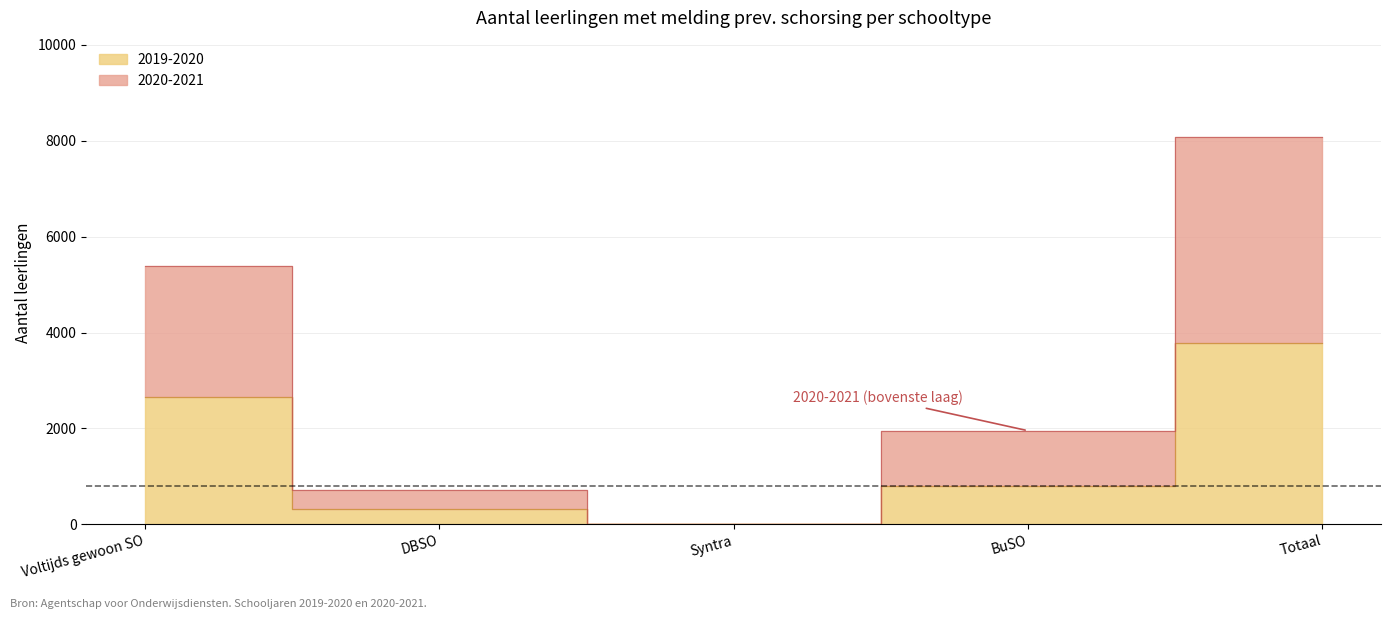

List the labels in order of 2020-2021 value, smallest first.

Syntra, DBSO, BuSO, Voltijds gewoon SO, Totaal